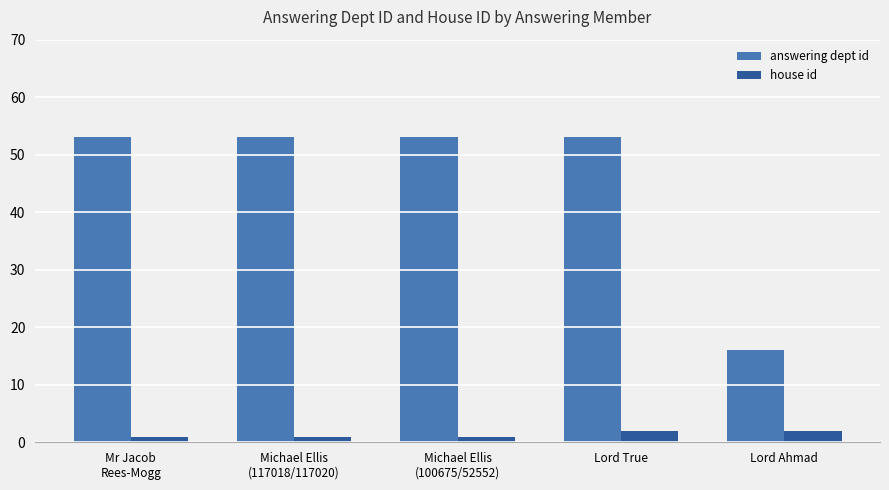

Reading right to left, transcribe all the data shown in this chart.

answering dept id: 16	53	53	53	53
house id: 2	2	1	1	1